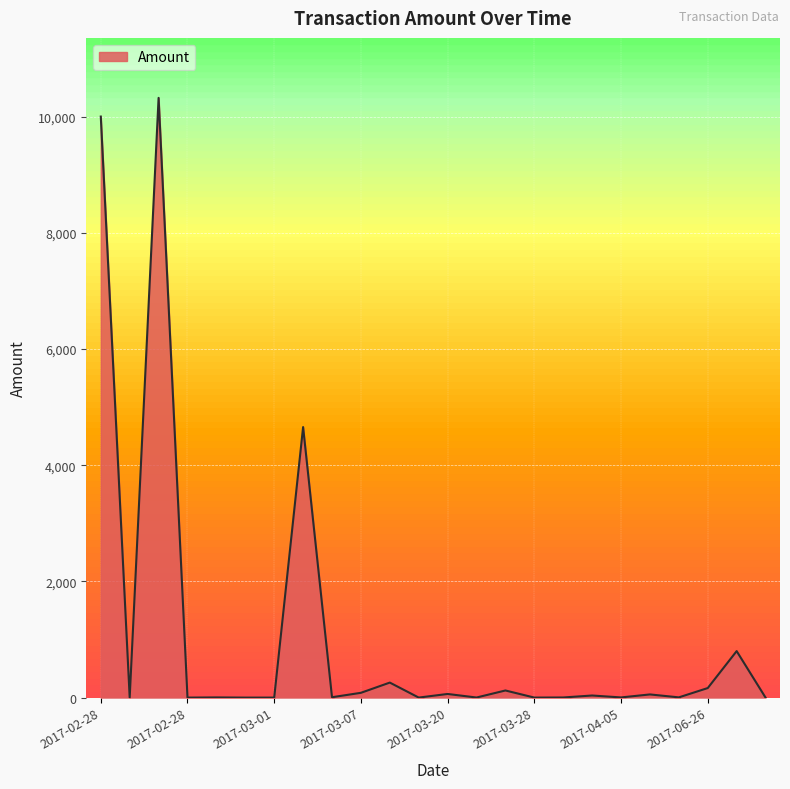

What is the difference between the maximum and minimum values?

10321.8